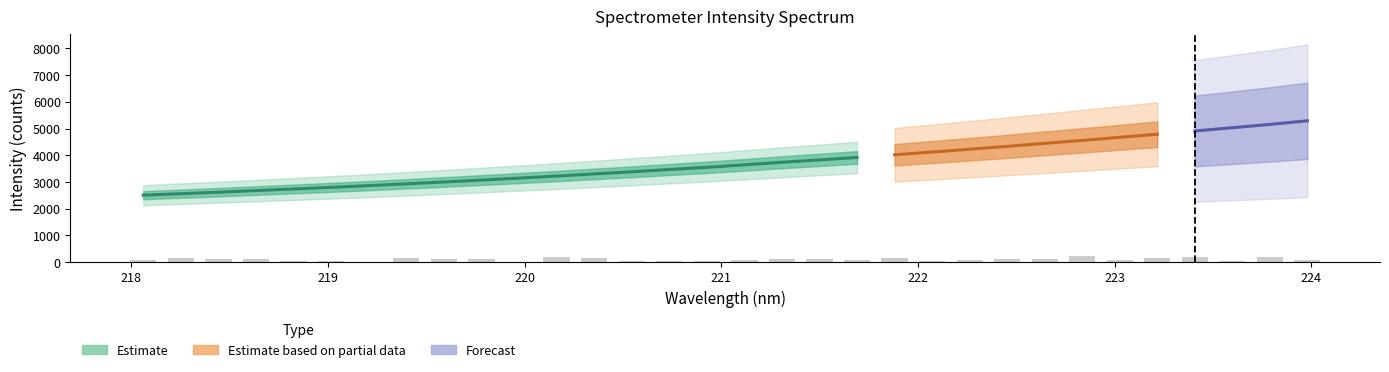

Between 24 and 27, which series saw the biggest shift?

Estimate